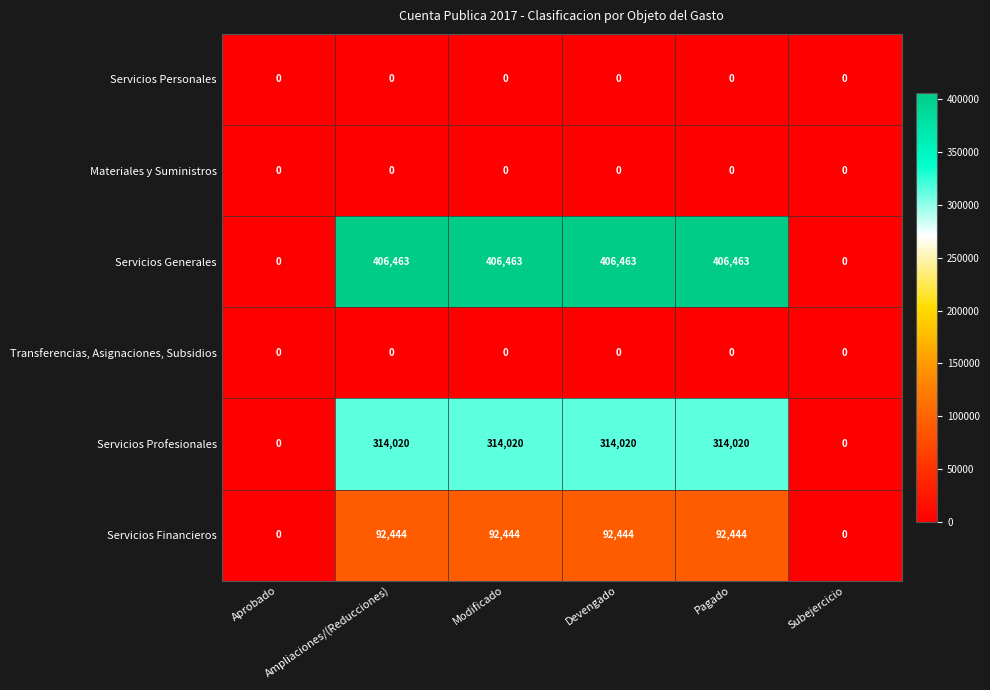

What is the greatest value displayed?

406463